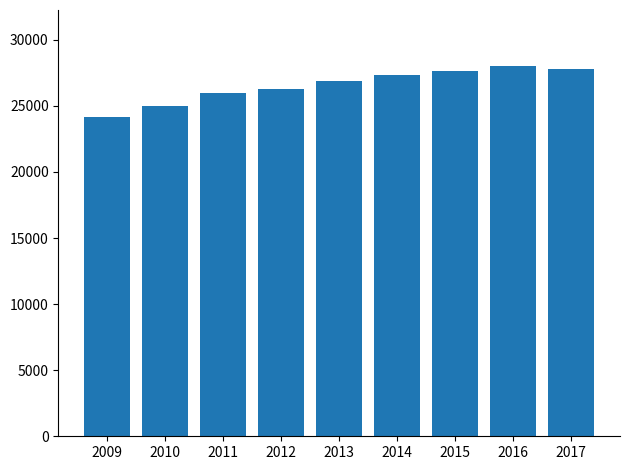

Reading left to right, list all the values displayed in this chart.

24184.6	25020.8	25986.7	26265.4	26895.8	27363.4	27616.2	28043.1	27811.4